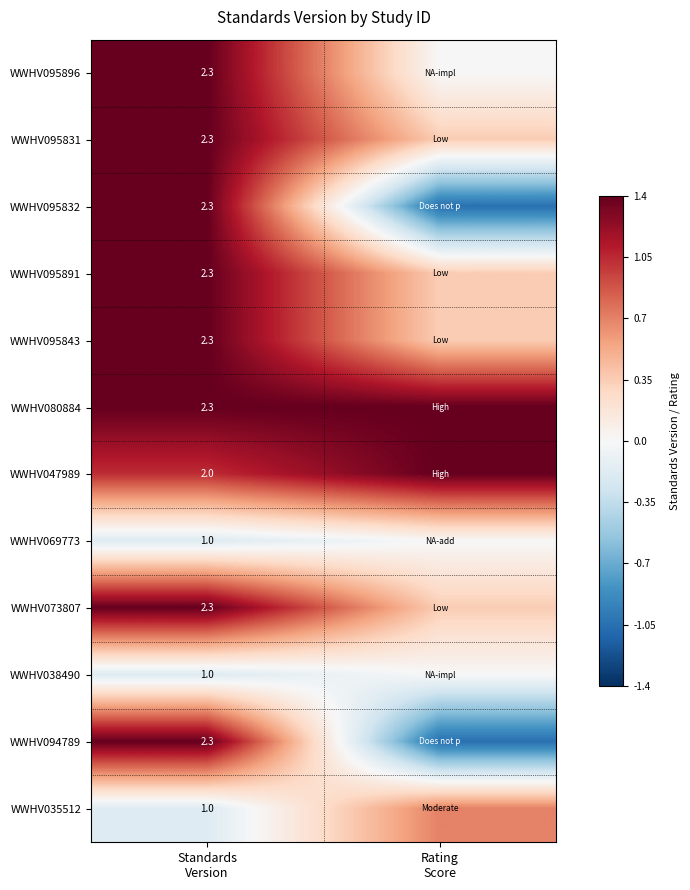

Which label corresponds to the smallest value in the chart?

Rating
Score